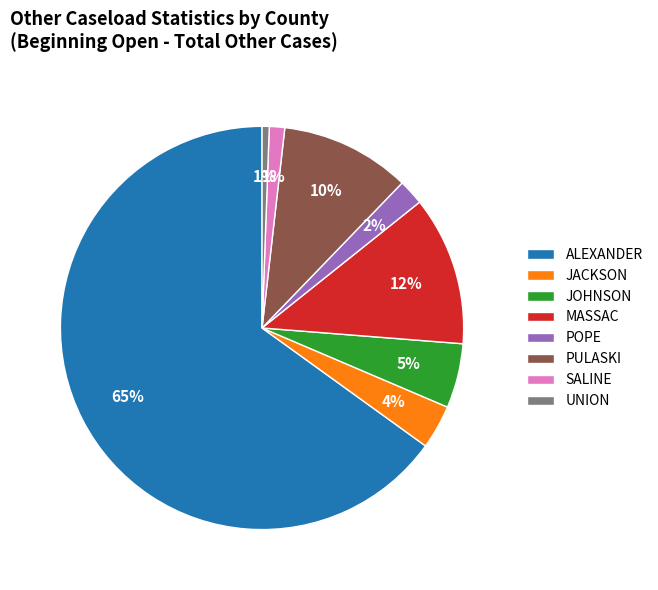

Which has a higher value, JACKSON or JOHNSON?

JOHNSON